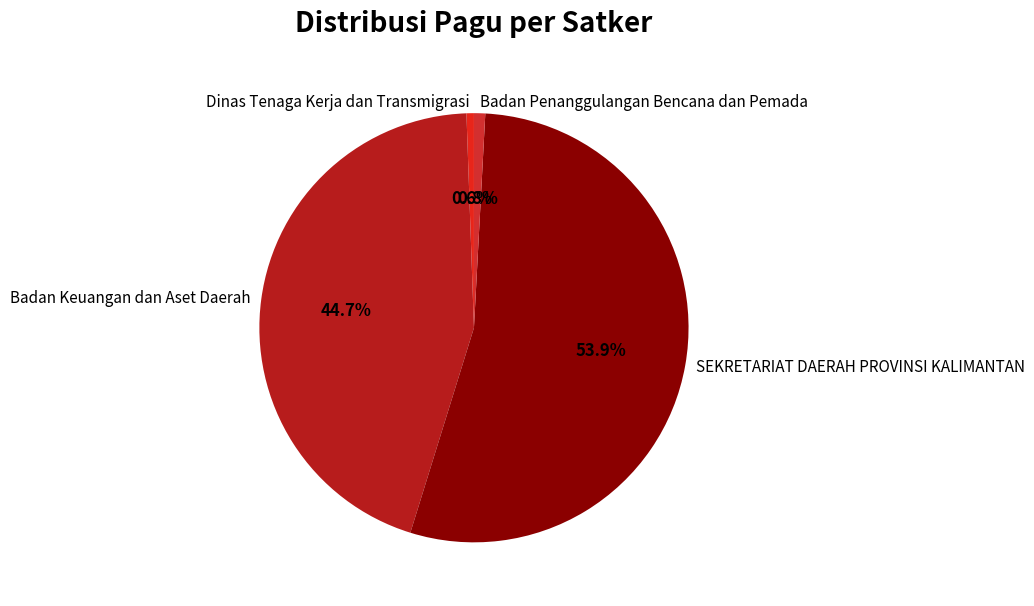

How many slices are in this pie chart?

4